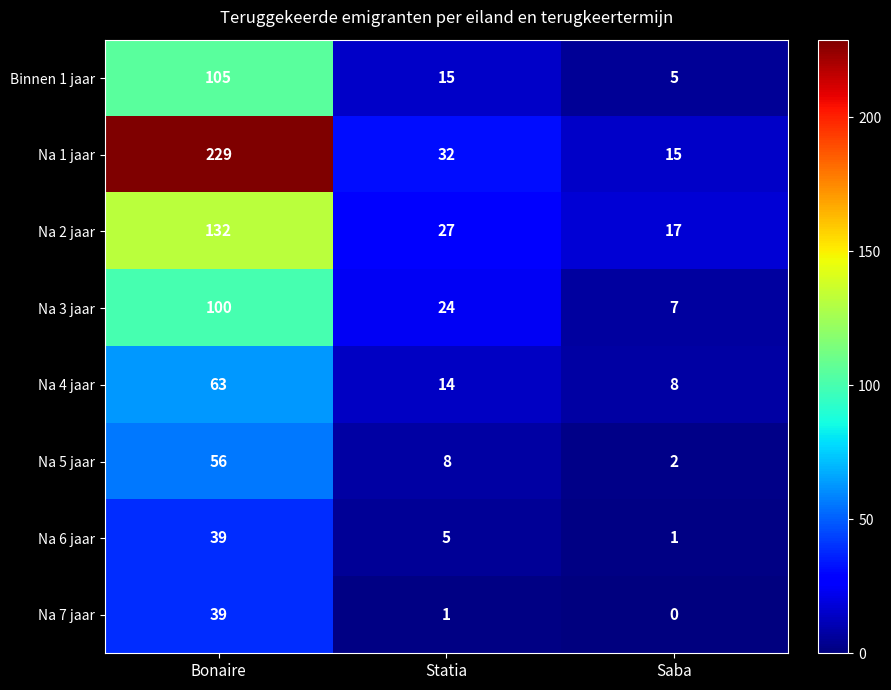

Reading right to left, list all the values displayed in this chart.

Binnen 1 jaar: Saba=5	Statia=15	Bonaire=105
Na 1 jaar: Saba=15	Statia=32	Bonaire=229
Na 2 jaar: Saba=17	Statia=27	Bonaire=132
Na 3 jaar: Saba=7	Statia=24	Bonaire=100
Na 4 jaar: Saba=8	Statia=14	Bonaire=63
Na 5 jaar: Saba=2	Statia=8	Bonaire=56
Na 6 jaar: Saba=1	Statia=5	Bonaire=39
Na 7 jaar: Saba=0	Statia=1	Bonaire=39